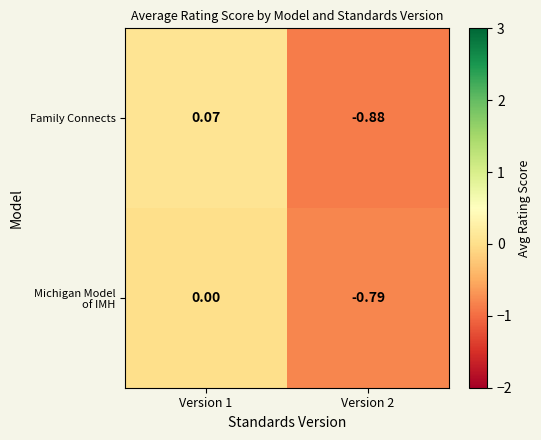

Between Version 1 and Version 2, which series saw the biggest shift?

Family Connects